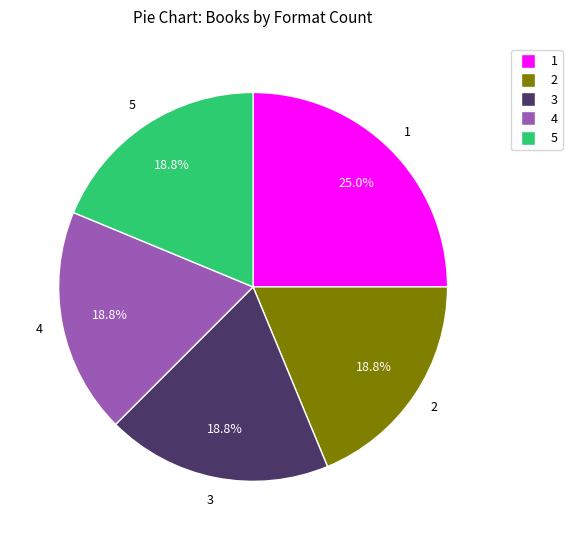

Does any single category account for the majority?

No